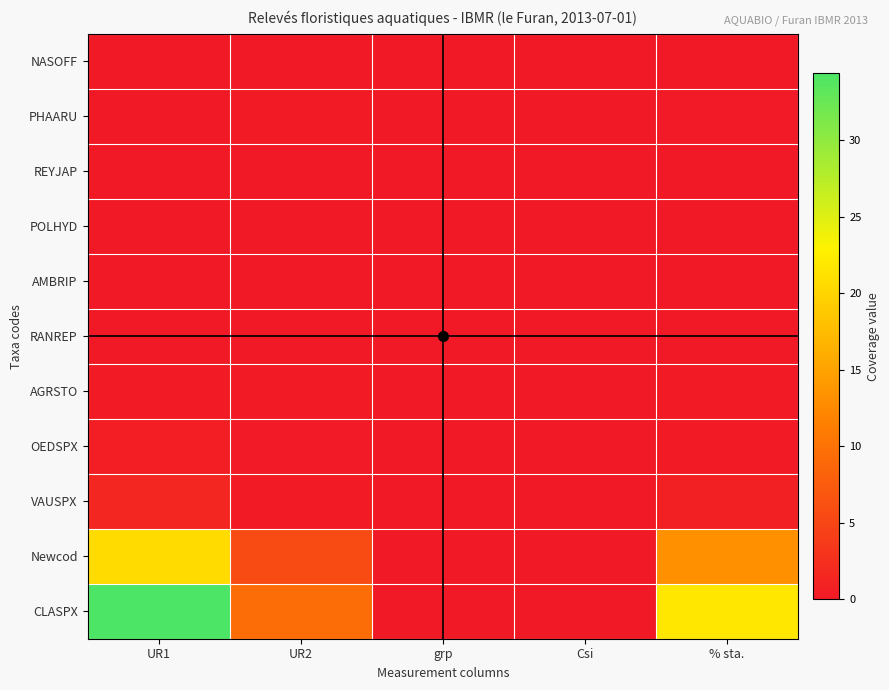

Which category has the highest value across all series?

UR1